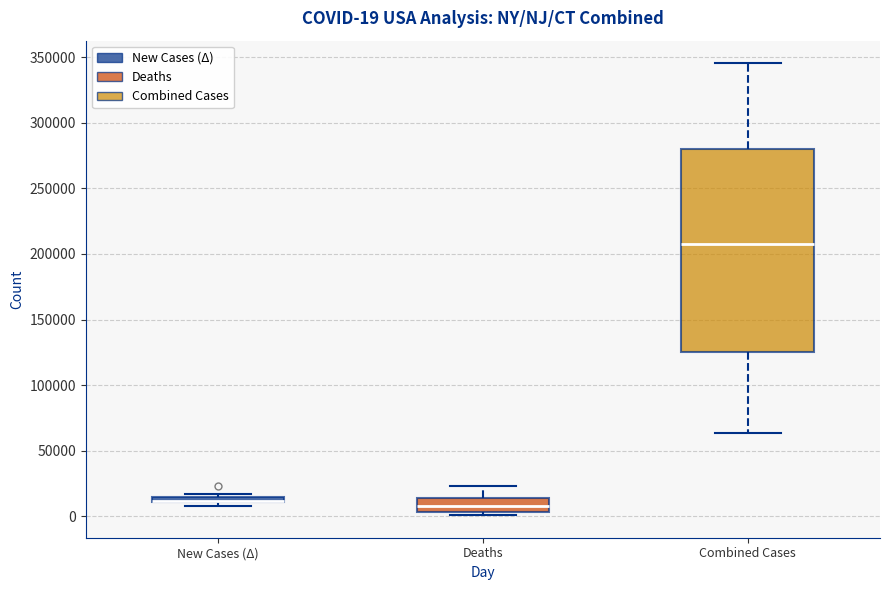

Comparing the boxes themselves (not the whiskers), which one is the tallest?

Combined Cases